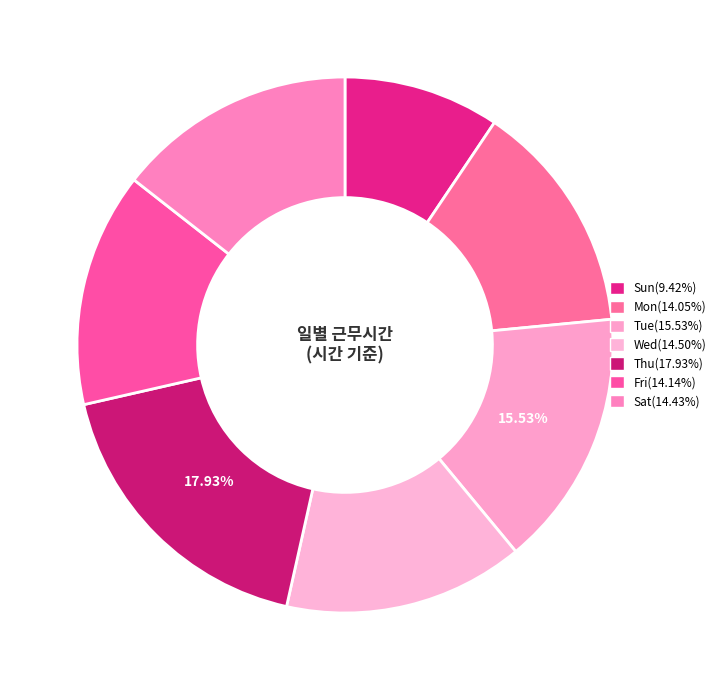

To the nearest percent, what percentage of the pie is Thu?

18%